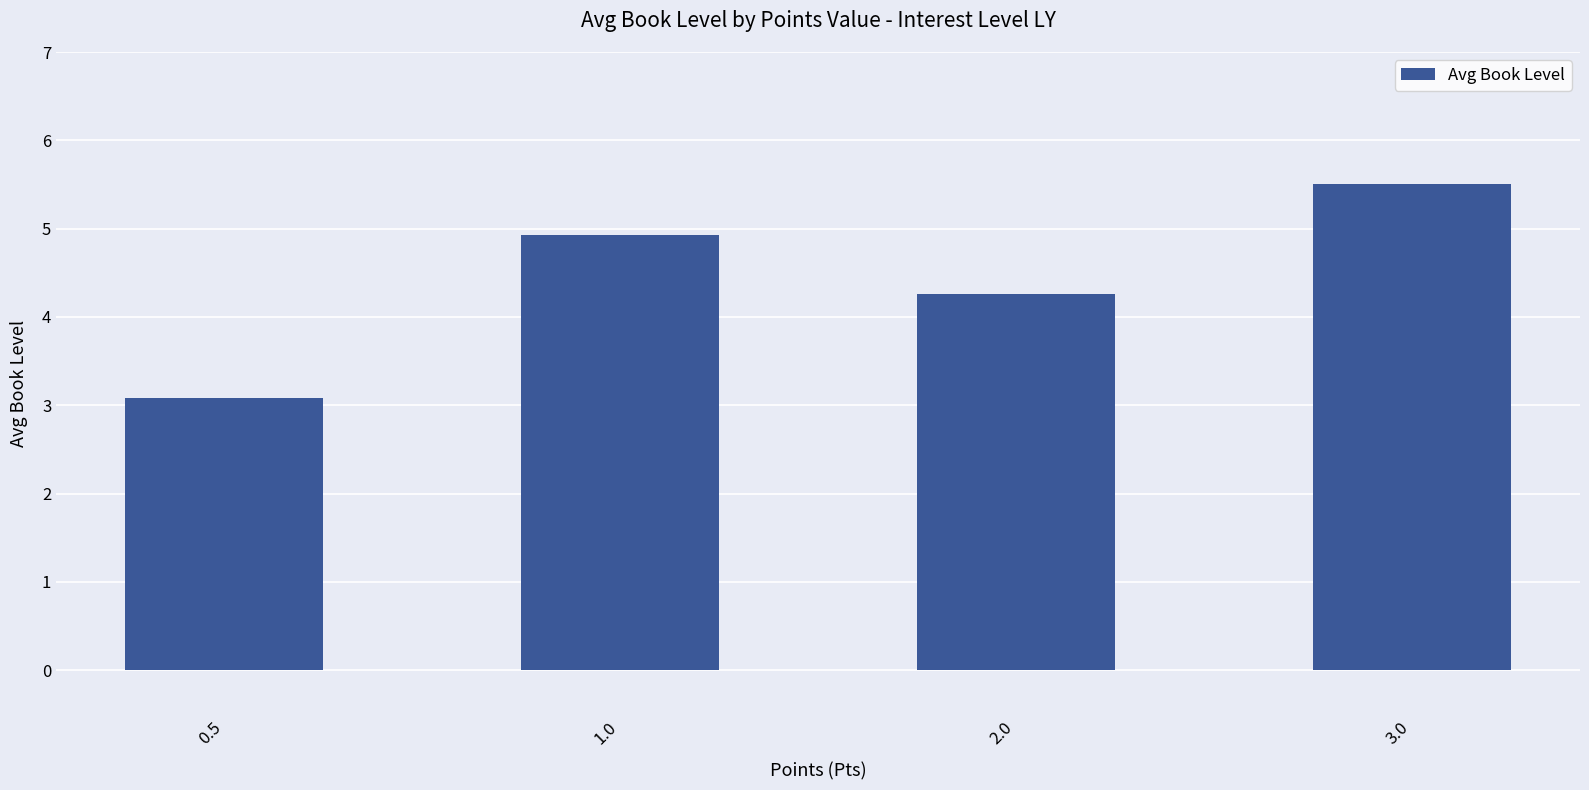

How many series are shown in this chart?

1